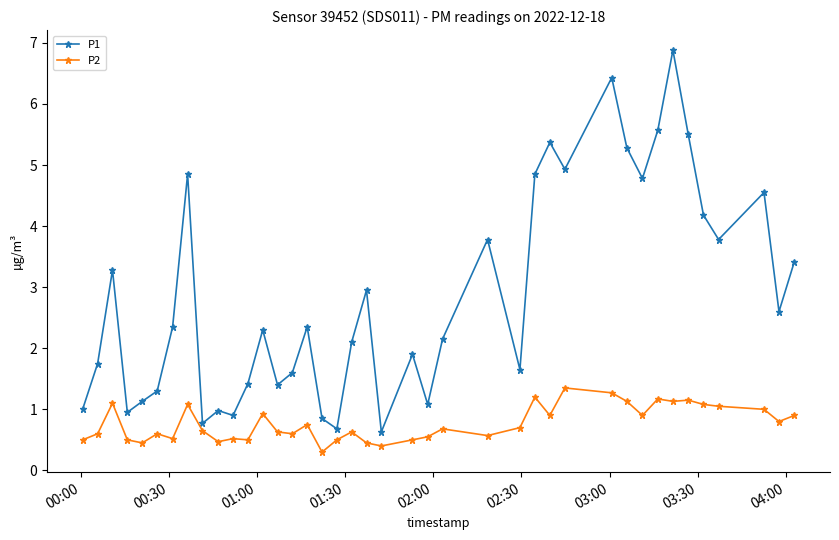

What is the highest value of the P1 series?

6.9